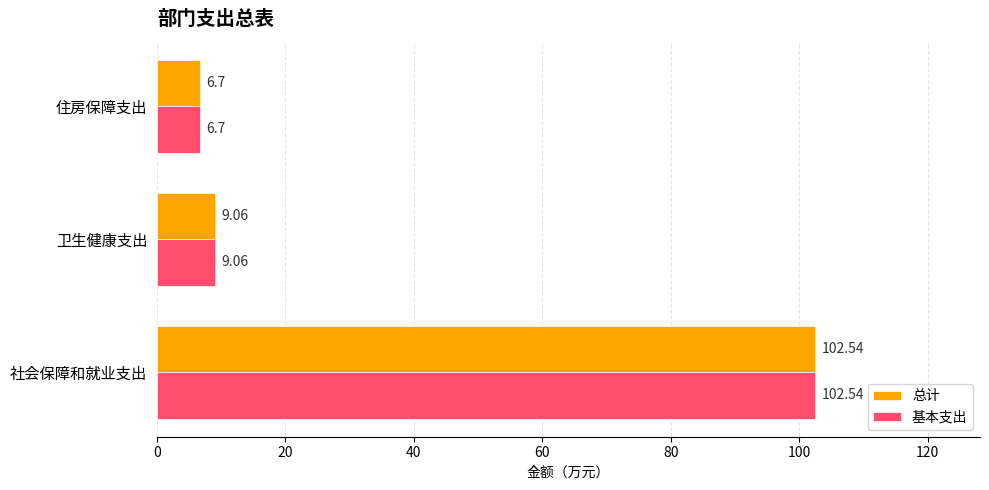

At which label is 基本支出 closest to 54?

卫生健康支出